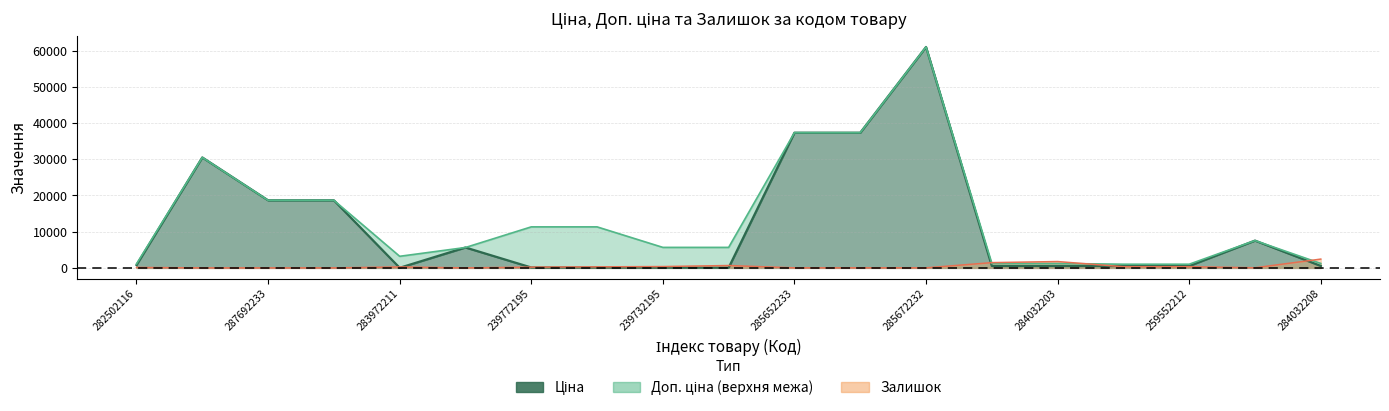

Reading left to right, list all the values displayed in this chart.

Ціна: 282502116=813.0	287712232=30512.3	287692233=18671.5	287692231=18671.5	283972211=32.0	10832185=5636.0	239772195=113.3	239772179=113.3	239732195=56.7	239732179=56.7	285652233=37343.0	285652231=37343.0	285672232=61024.7	284032204=535.4	284032203=535.4	259552213=535.4	259552212=535.4	284392211=7545.9	284032208=535.4
Доп. ціна: 282502116=1101.8	287712232=30512.3	287692233=18671.5	287692231=18671.5	283972211=3205.0	10832185=5636.0	239772195=11334.0	239772179=11334.0	239732195=5667.0	239732179=5667.0	285652233=37343.0	285652231=37343.0	285672232=61024.7	284032204=1227.2	284032203=1227.2	259552213=1017.8	259552212=1017.8	284392211=7545.9	284032208=1227.2
Залишок: 282502116=125.0	287712232=0.0	287692233=0.0	287692231=0.0	283972211=264.0	10832185=1.0	239772195=215.0	239772179=290.0	239732195=370.0	239732179=658.0	285652233=12.0	285652231=22.0	285672232=15.0	284032204=1460.0	284032203=1756.0	259552213=330.0	259552212=333.0	284392211=39.0	284032208=2433.0